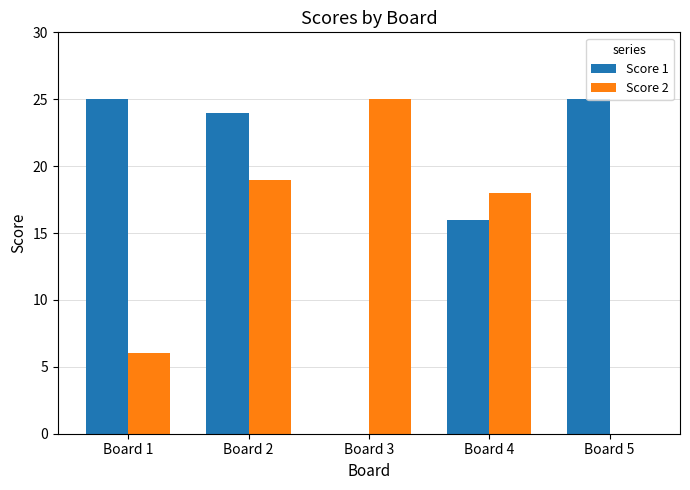

What is the spread (max minus min) of values at Board 2?

5